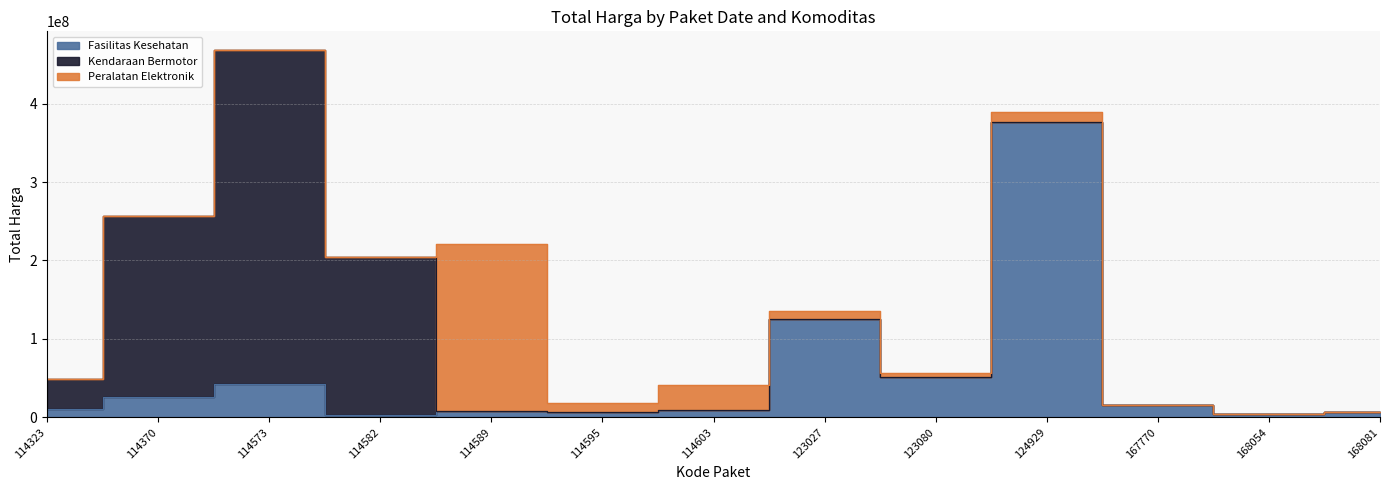

Does the chart display data point markers on the line(s)?

No